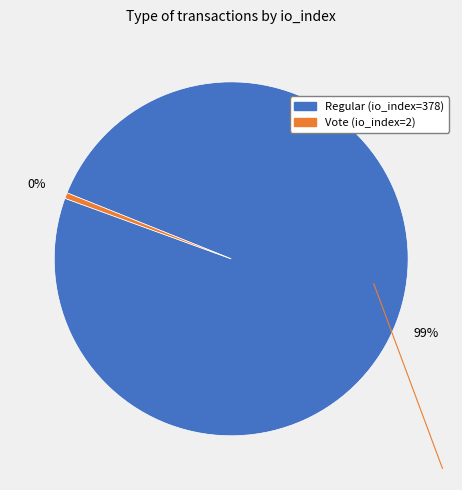

Does Regular (io_index=378) represent more than half of the total?

Yes